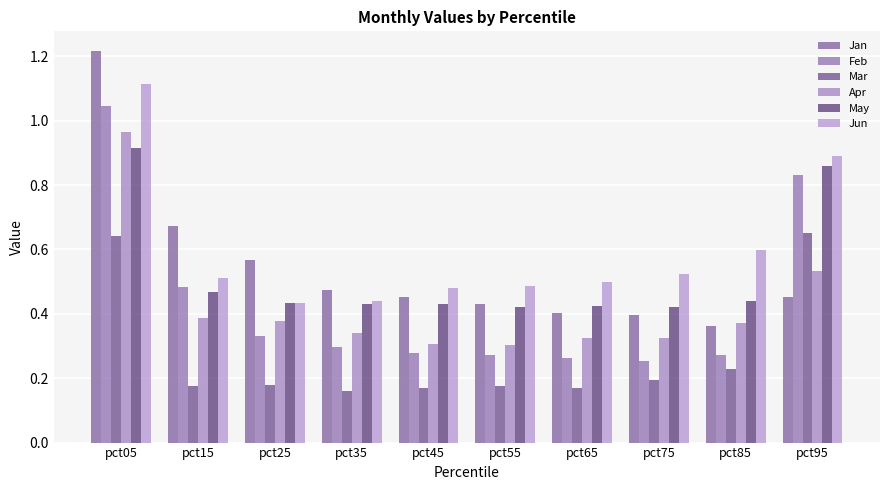

How many data points does each series have?

10